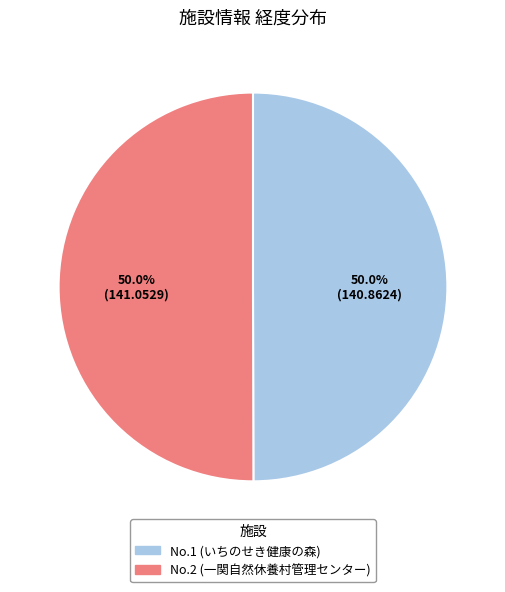

How many segments does this pie chart have?

2